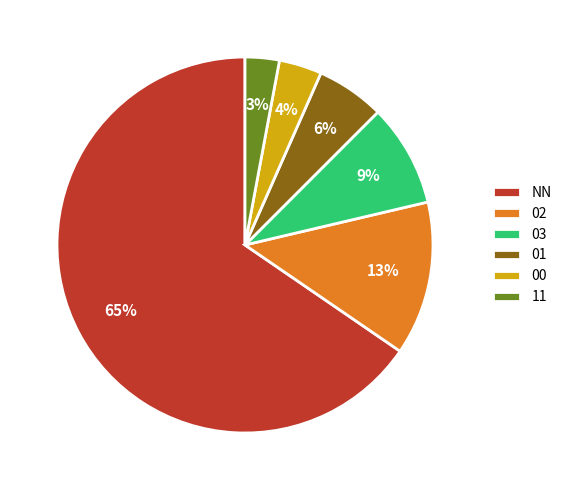

Count the number of slices in the pie.

6